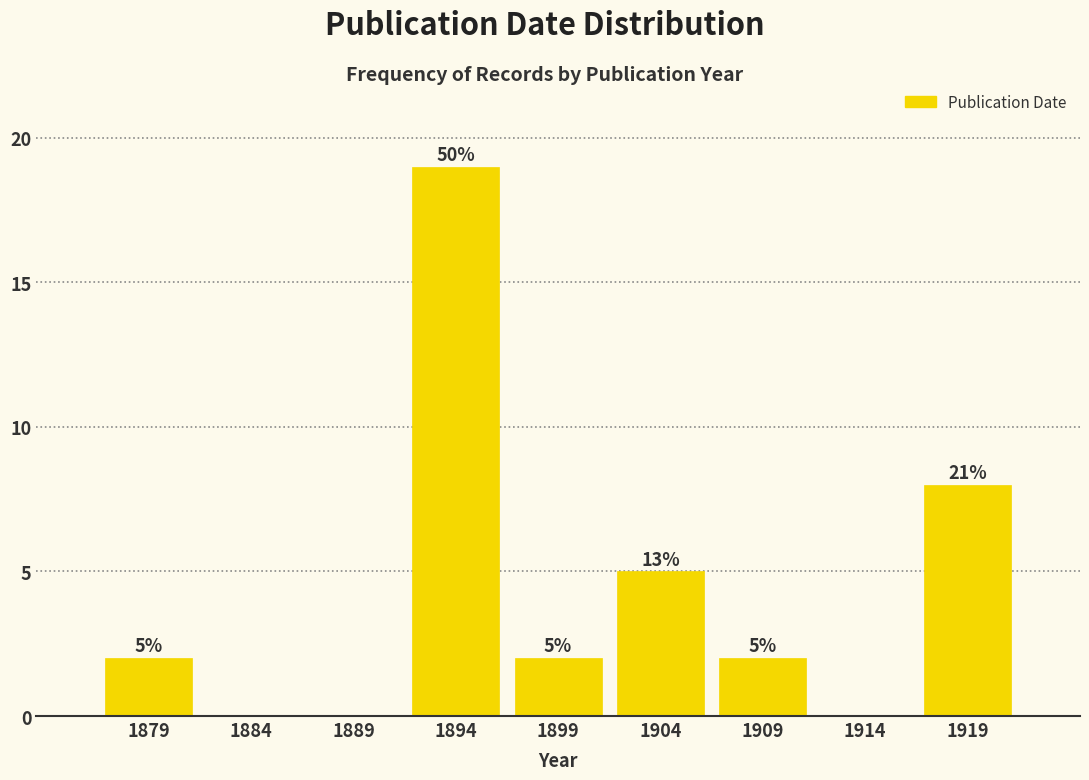

Reading left to right, list all the values displayed in this chart.

1879=2	1884=0	1889=0	1894=19	1899=2	1904=5	1909=2	1914=0	1919=8